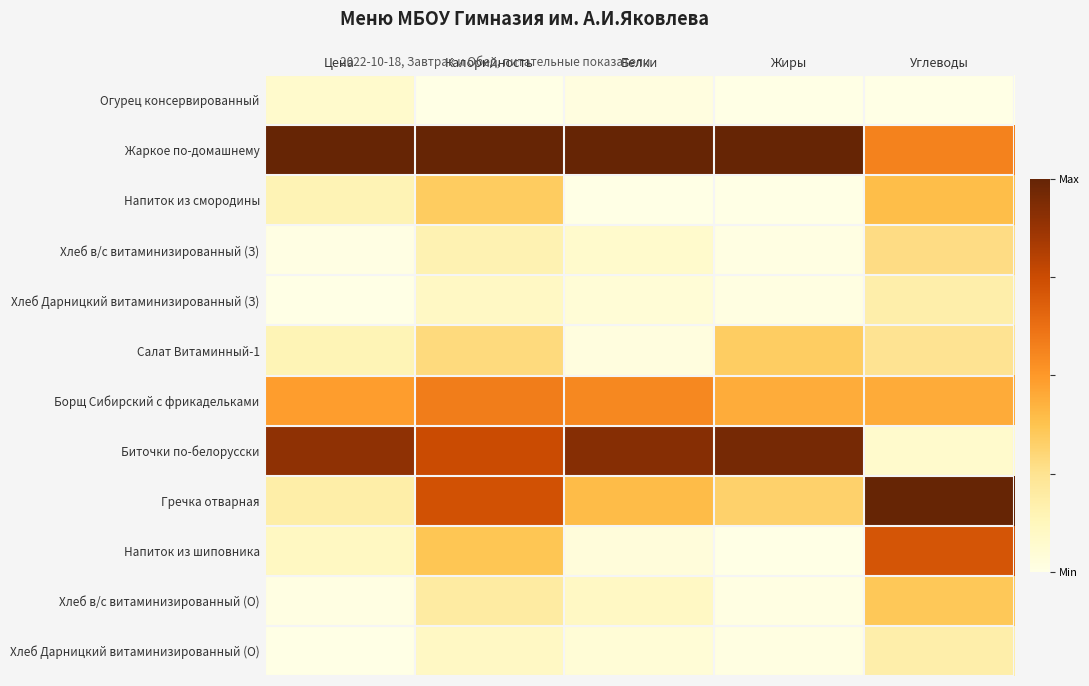

Reading right to left, what are all the values shown in this chart?

Огурец консервированный: Углеводы=0.0	Жиры=0.0	Белки=0.0	Калорийность=0.0	Цена=0.1
Жаркое по-домашнему: Углеводы=0.6	Жиры=1.0	Белки=1.0	Калорийность=1.0	Цена=1.0
Напиток из смородины: Углеводы=0.4	Жиры=0.0	Белки=0.0	Калорийность=0.3	Цена=0.1
Хлеб в/с витаминизированный (З): Углеводы=0.3	Жиры=0.0	Белки=0.1	Калорийность=0.2	Цена=0.0
Хлеб Дарницкий витаминизированный (З): Углеводы=0.2	Жиры=0.0	Белки=0.0	Калорийность=0.1	Цена=0.0
Салат Витаминный-1: Углеводы=0.2	Жиры=0.3	Белки=0.0	Калорийность=0.3	Цена=0.1
Борщ Сибирский с фрикадельками: Углеводы=0.4	Жиры=0.4	Белки=0.6	Калорийность=0.6	Цена=0.5
Биточки по-белорусски: Углеводы=0.1	Жиры=1.0	Белки=0.9	Калорийность=0.8	Цена=0.9
Гречка отварная: Углеводы=1.0	Жиры=0.3	Белки=0.4	Калорийность=0.7	Цена=0.2
Напиток из шиповника: Углеводы=0.7	Жиры=0.0	Белки=0.0	Калорийность=0.4	Цена=0.1
Хлеб в/с витаминизированный (О): Углеводы=0.4	Жиры=0.0	Белки=0.1	Калорийность=0.2	Цена=0.0
Хлеб Дарницкий витаминизированный (О): Углеводы=0.2	Жиры=0.0	Белки=0.0	Калорийность=0.1	Цена=0.0